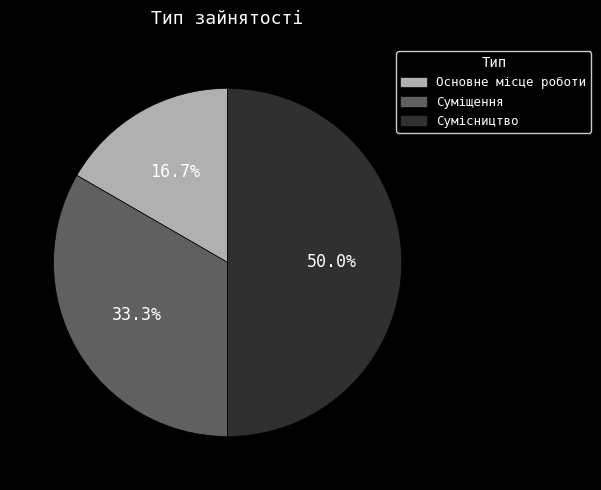

Is Основне місце роботи the majority of the pie?

No